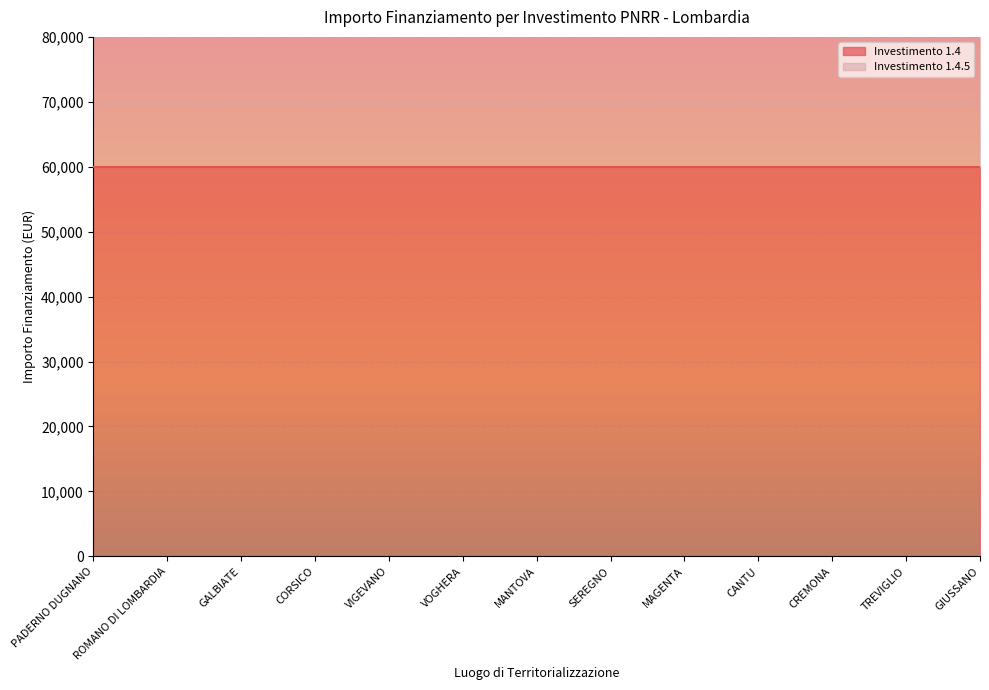

What is the value of the 8th point from the left?

119932